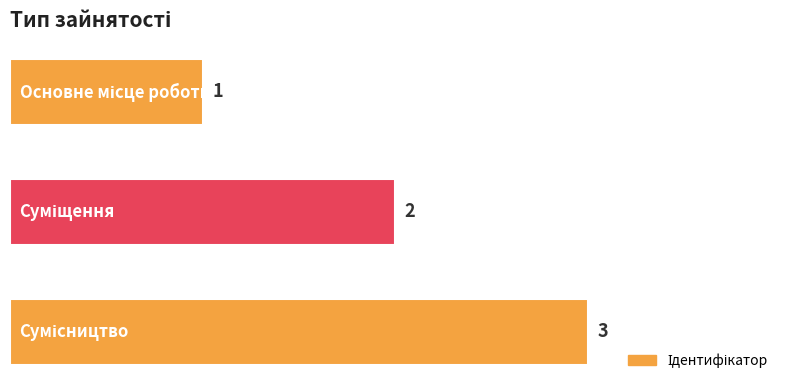

What is the greatest value displayed?

3